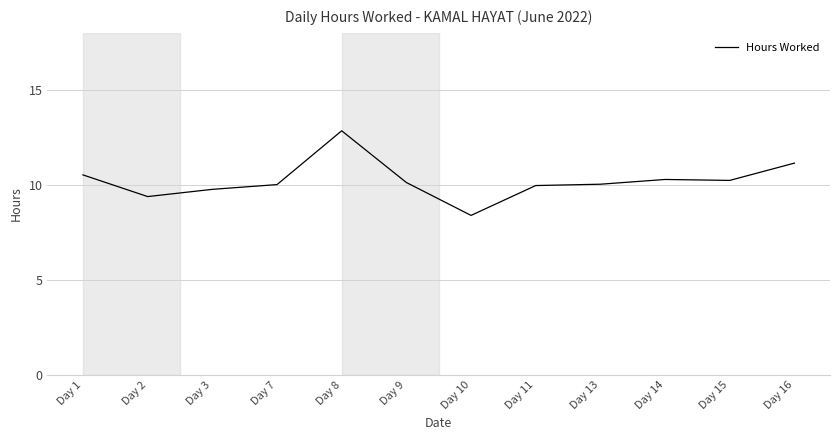

Which category has the lowest value across all series?

Day 10